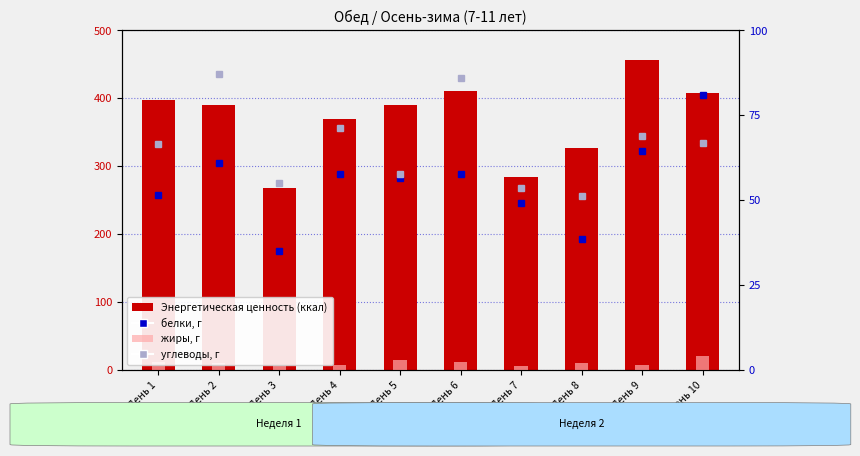

What is the difference between the maximum and second lowest values in the жиры, г series?

13.8